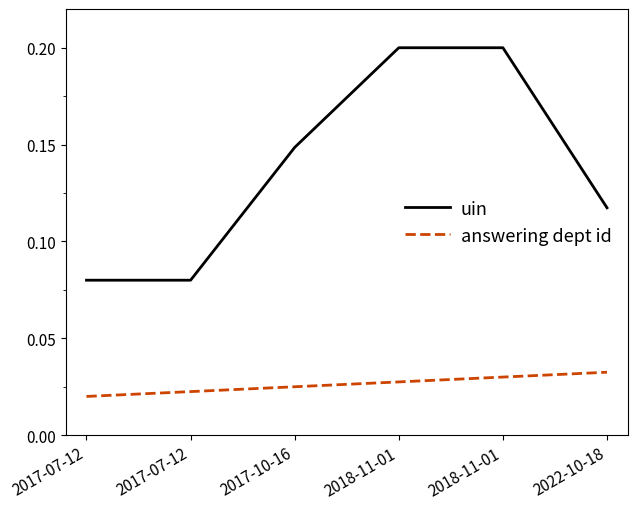

Rank the series by their maximum value, from lowest to highest.

answering dept id, uin